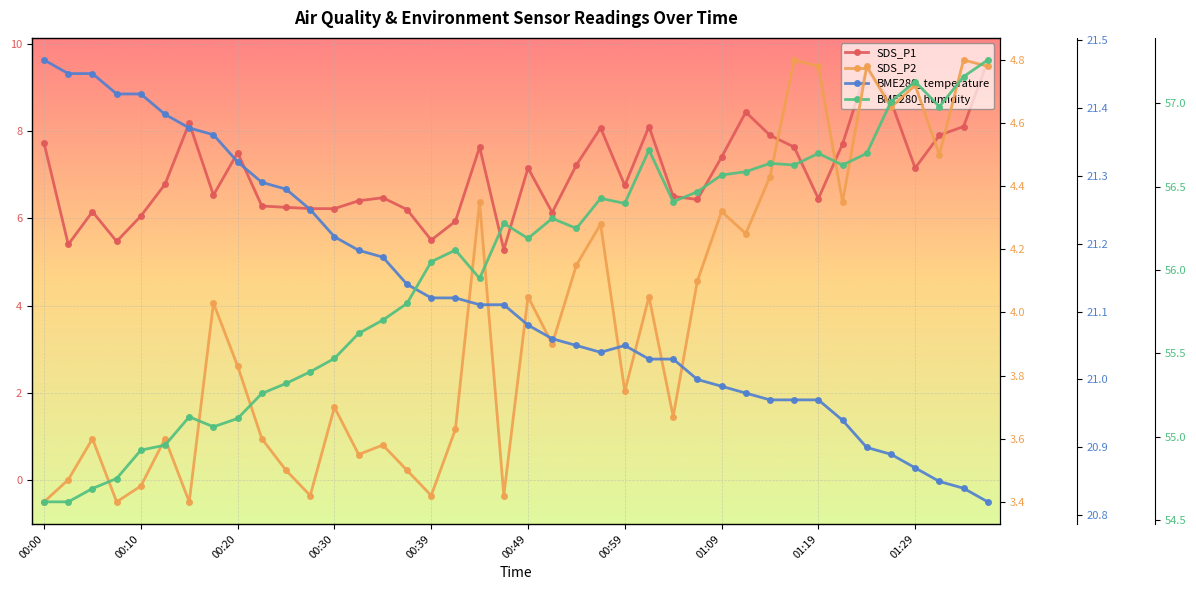

At how many categories does at least one series exceed 43?

40